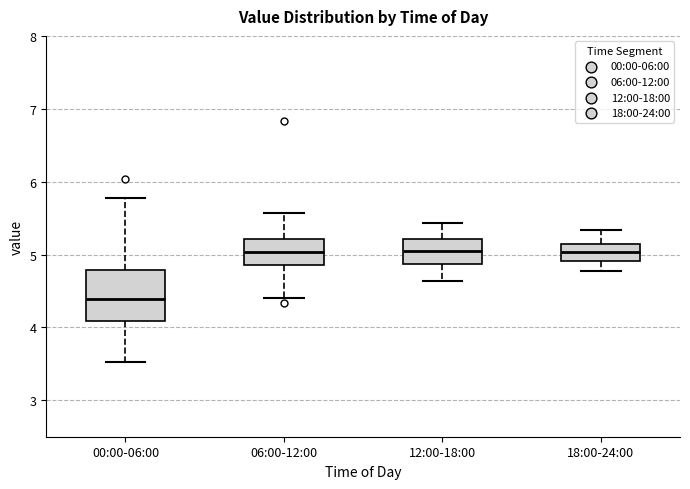

Reading left to right, transcribe this box plot: for each box, give where its median line is, the range the box spans, and where its two whiskers end, as read against the y-axis. The values are not printed on the chart, so give them approximately, as read against the axis.

00:00-06:00: median 4.4, box 4.1 to 4.8, whiskers 3.5 to 5.8
06:00-12:00: median 5.0, box 4.9 to 5.2, whiskers 4.4 to 5.6
12:00-18:00: median 5.1, box 4.9 to 5.2, whiskers 4.6 to 5.4
18:00-24:00: median 5.0, box 4.9 to 5.1, whiskers 4.8 to 5.3